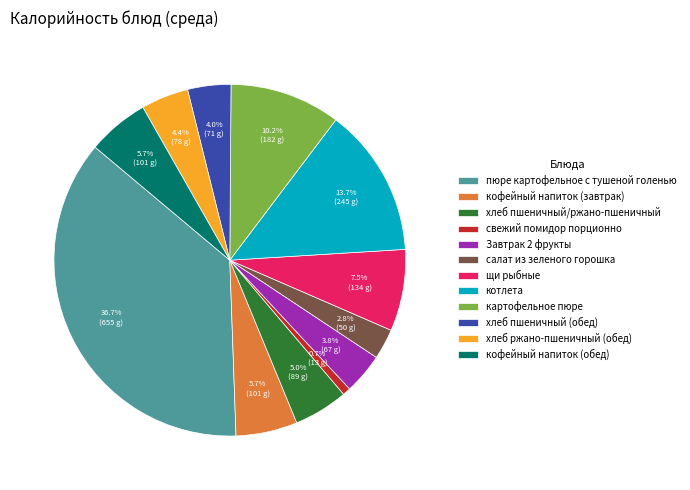

To the nearest percent, what portion does салат из зеленого горошка represent?

3%